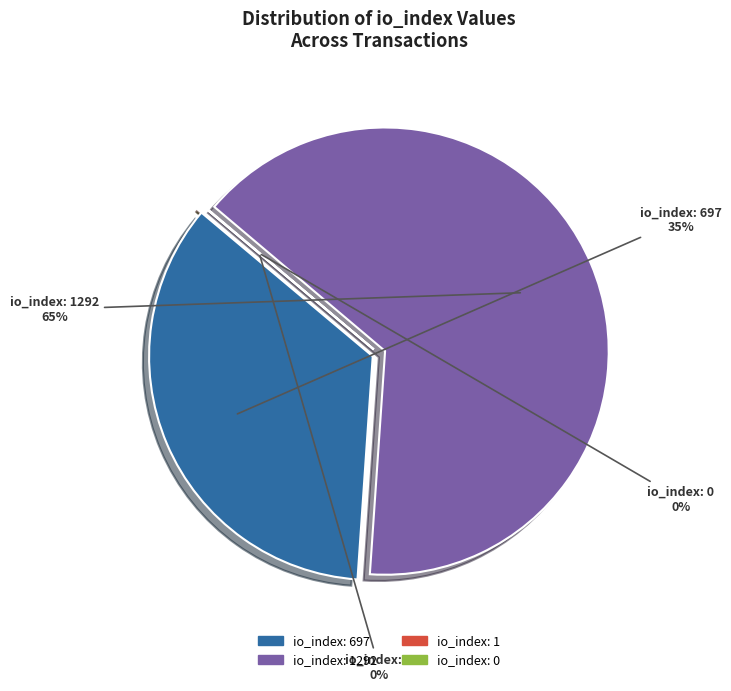

Between tx_697 and tx_1292, which is larger?

tx_1292